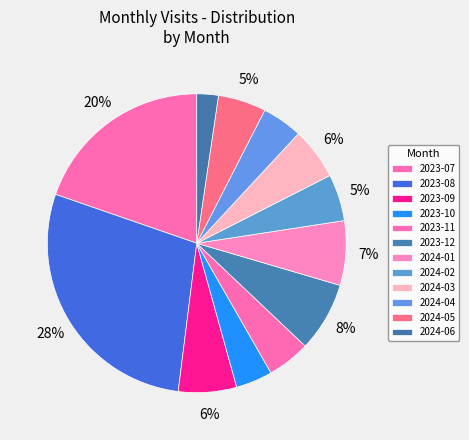

What is the change in value from 2023-09 to 2024-02?

-9